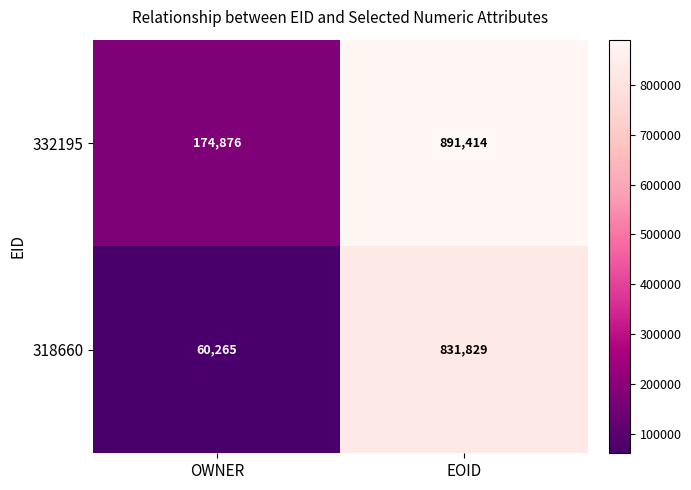

Is the value of 318660 at EOID greater than the value of 332195 at OWNER?

Yes